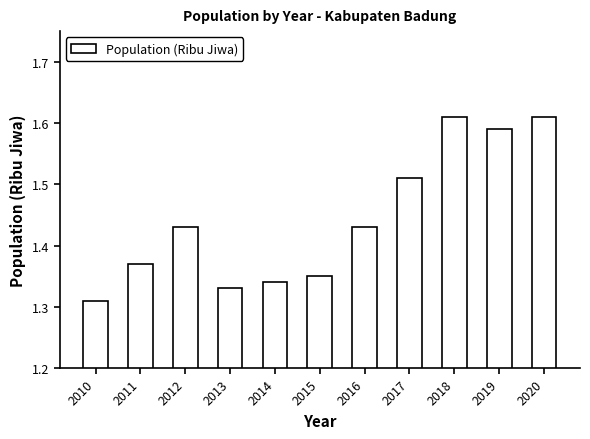

Which label corresponds to the smallest value in the chart?

2010